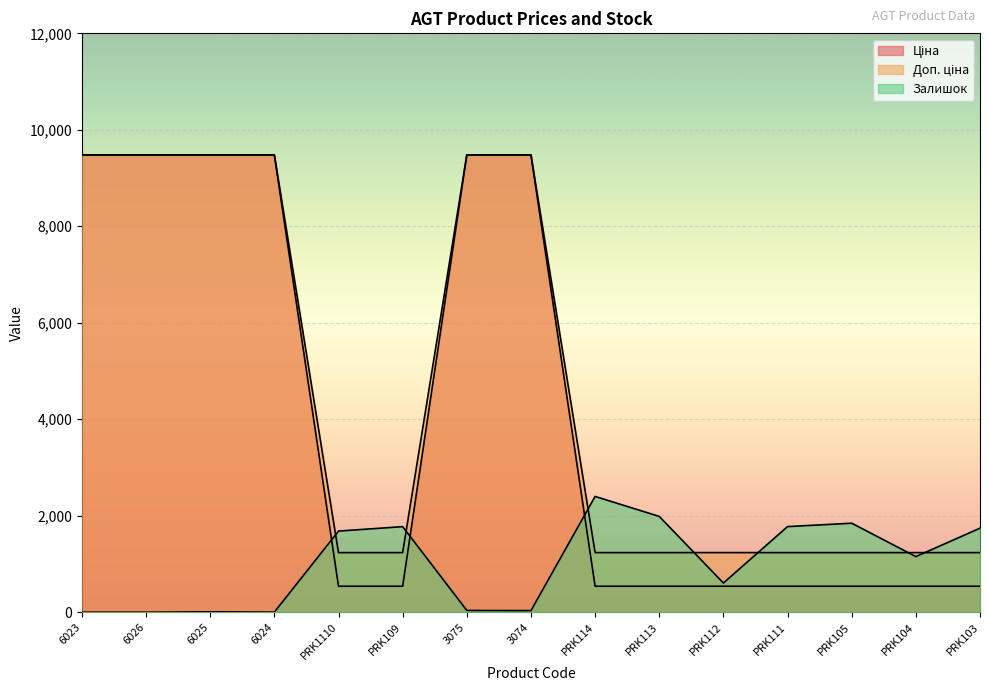

What is the approximate value of Залишок at PRK112?

605.0